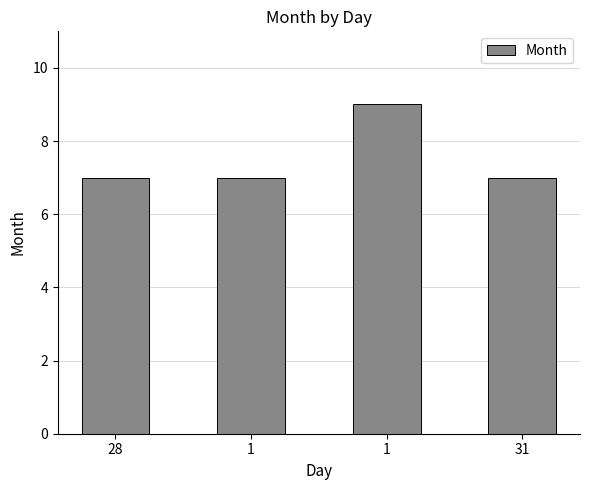

What is the label of the 2nd bar from the left?

1